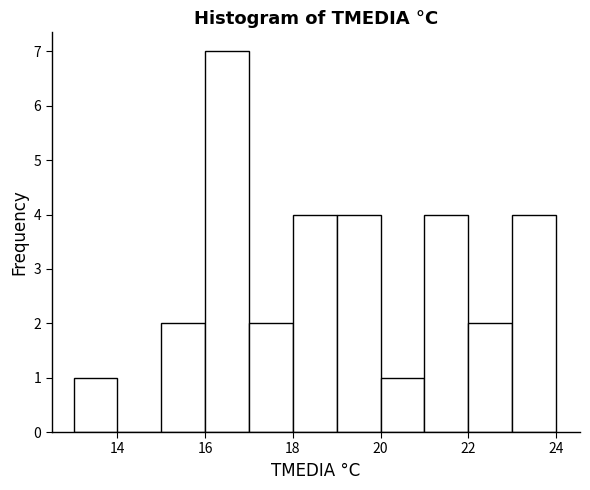

How tall is the bar that spans 16 to 17 on the x-axis? The values are not printed on the chart, so give them approximately, as read against the axis.

7